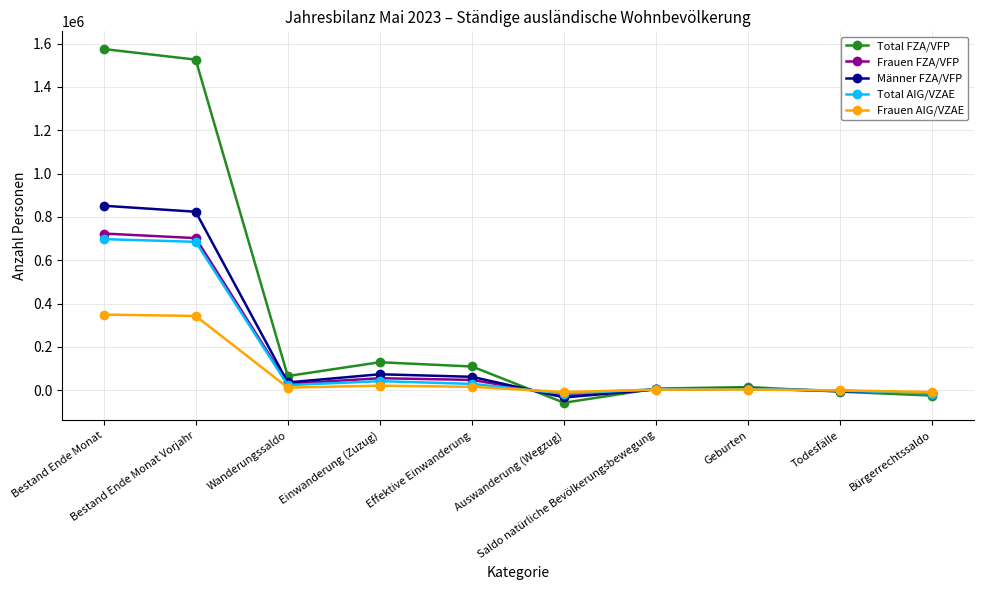

What is the minimum value for Frauen FZA/VFP?

-24390